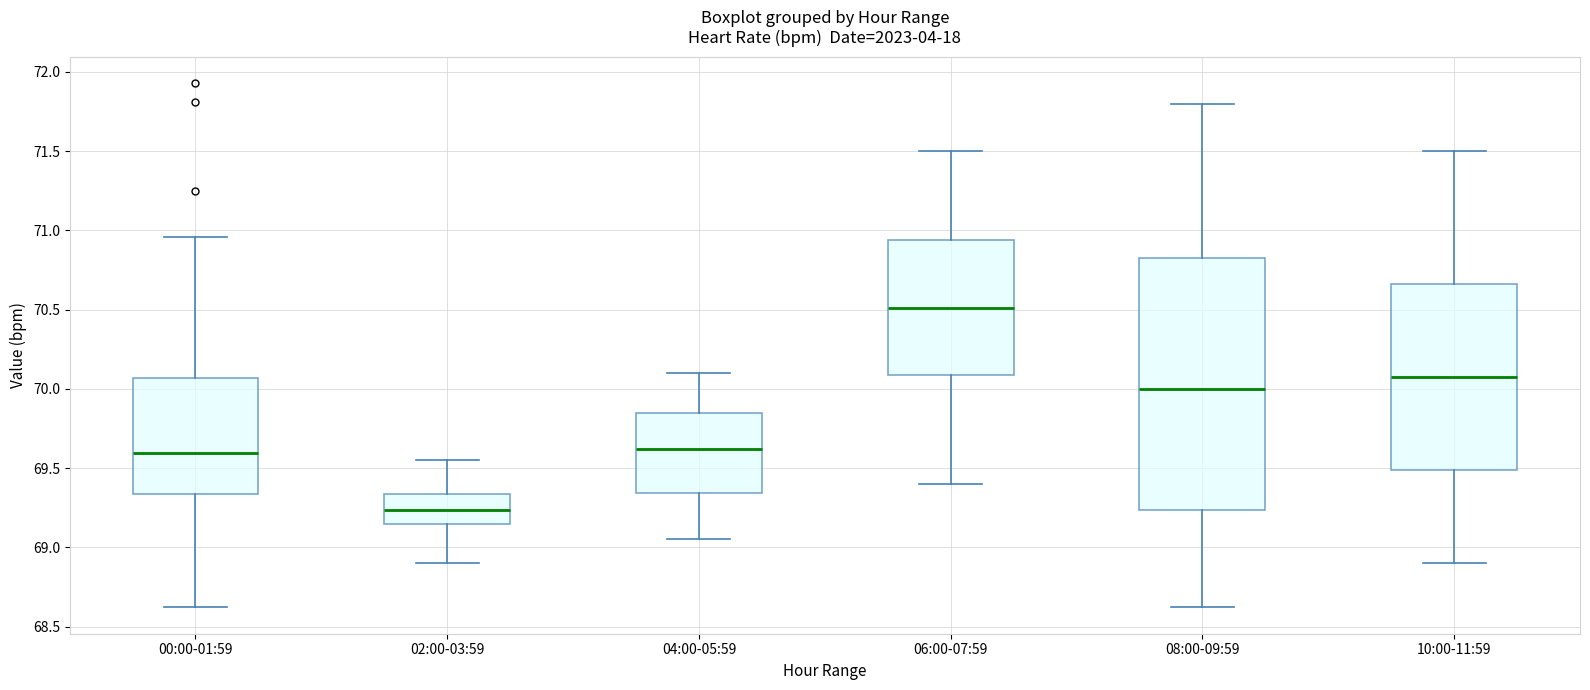

Which box is the tallest, from its lower edge to its upper edge?

08:00-09:59